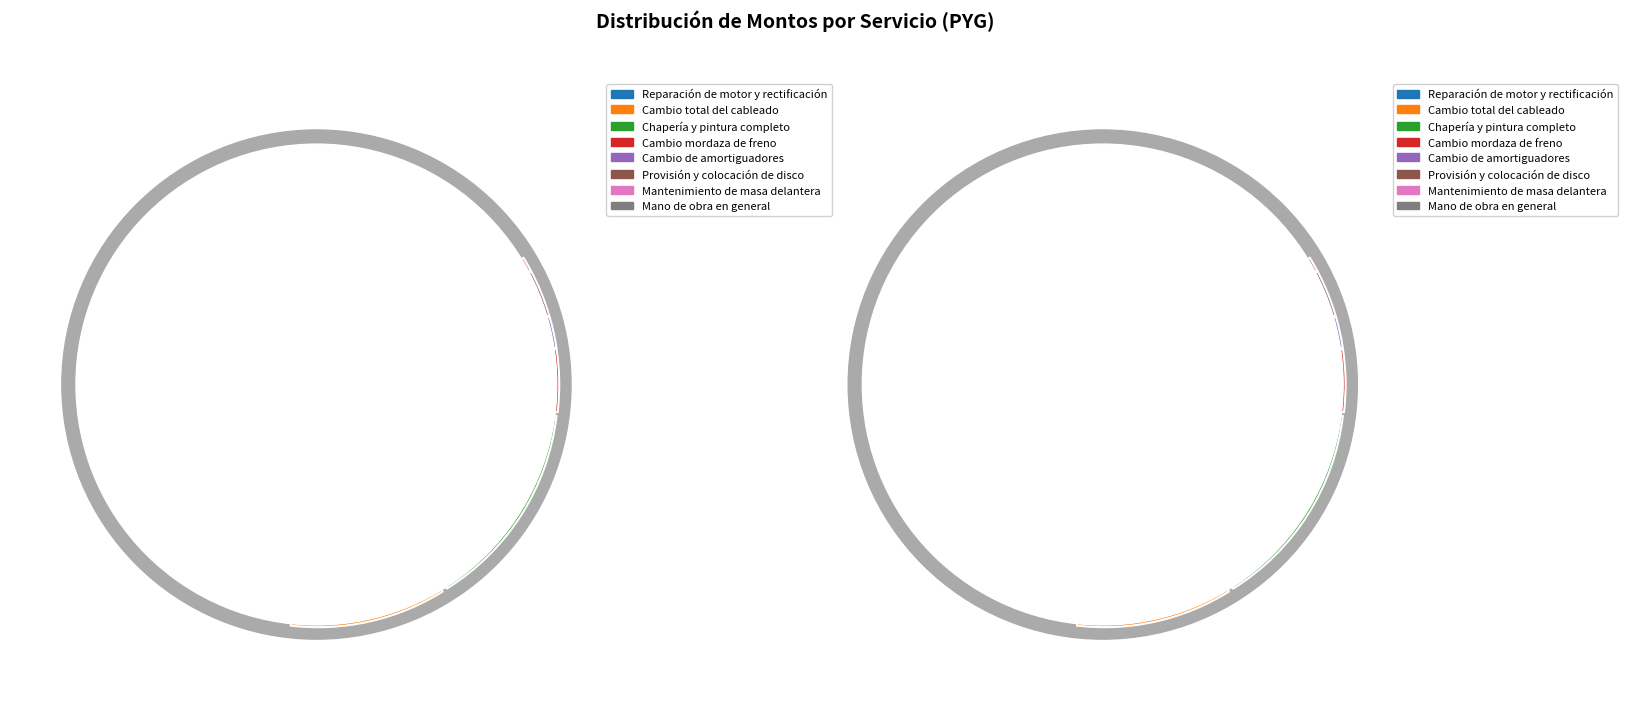

Do Cambio total del cableado and Cambio de amortiguadores together represent more than half of the pie?

No